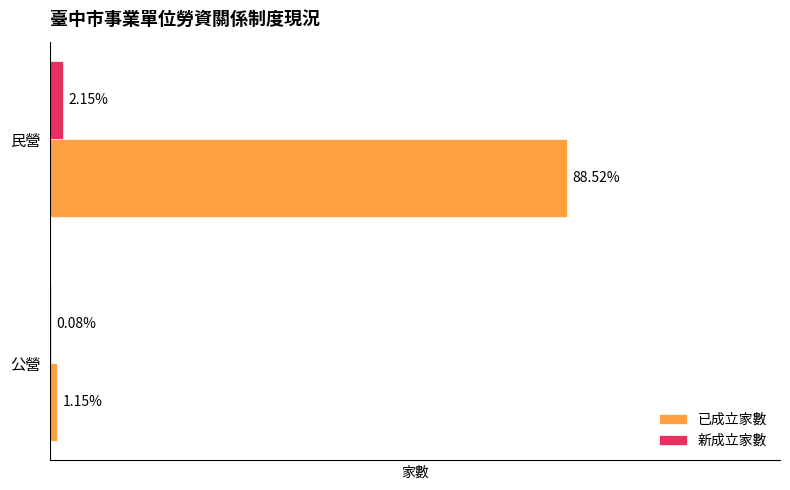

What are all the series names shown in the legend?

已成立家數, 新成立家數